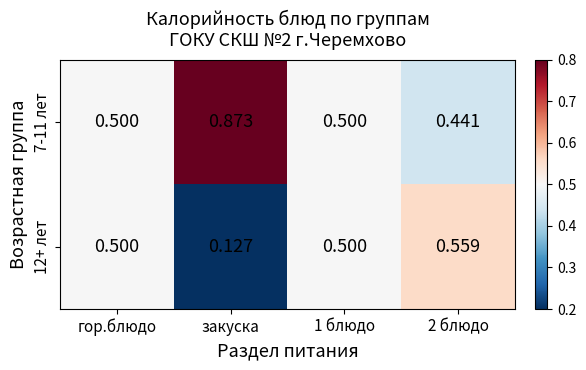

Where is 12+ лет nearest to the value 0?

закуска